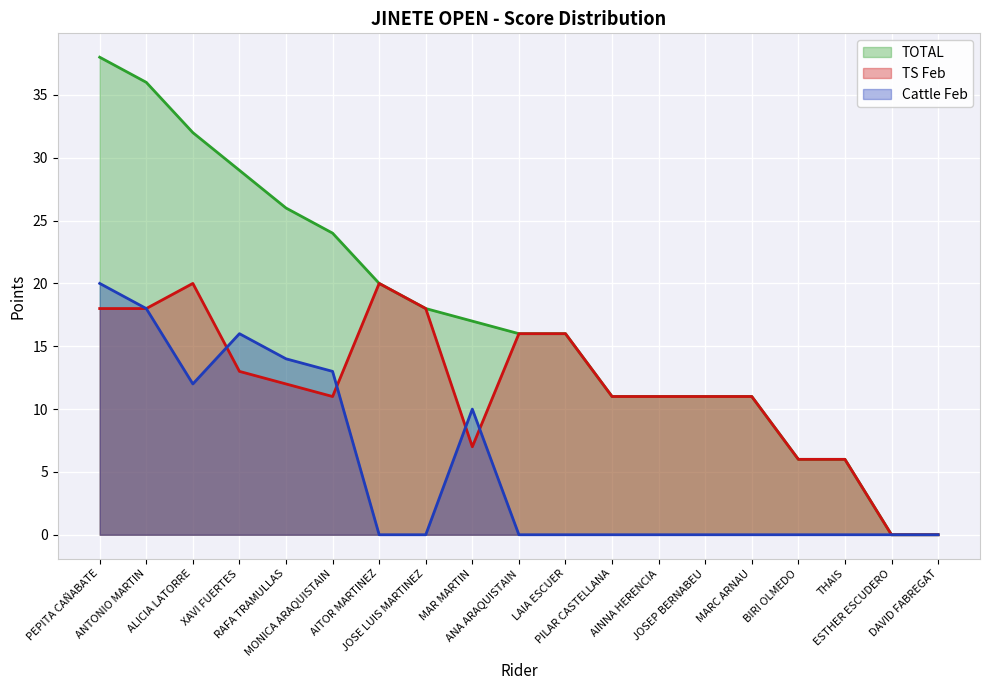

How many data points does each series have?

19